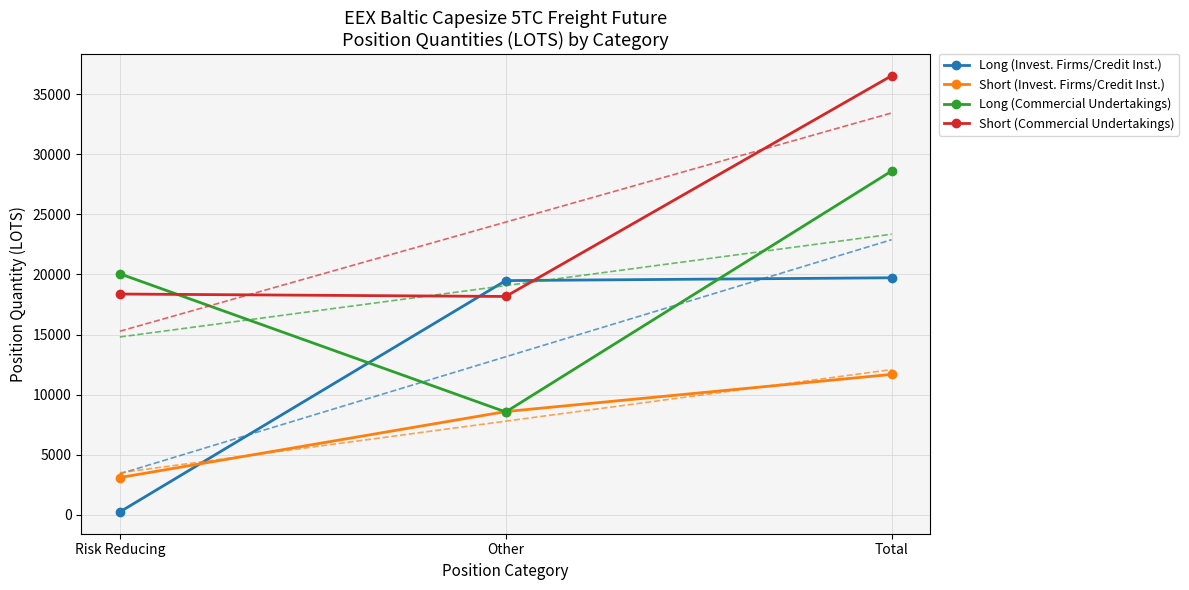

True or false: Long (Invest. Firms/Credit Inst.) has a value of 10688.1 at Total.

False